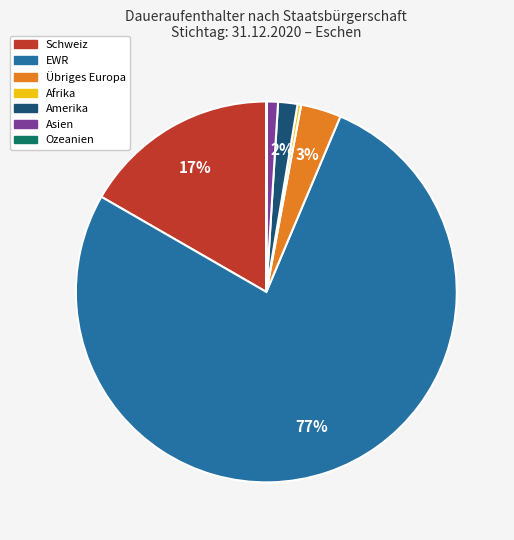

Is the sum of Afrika and Übriges Europa greater than half?

No